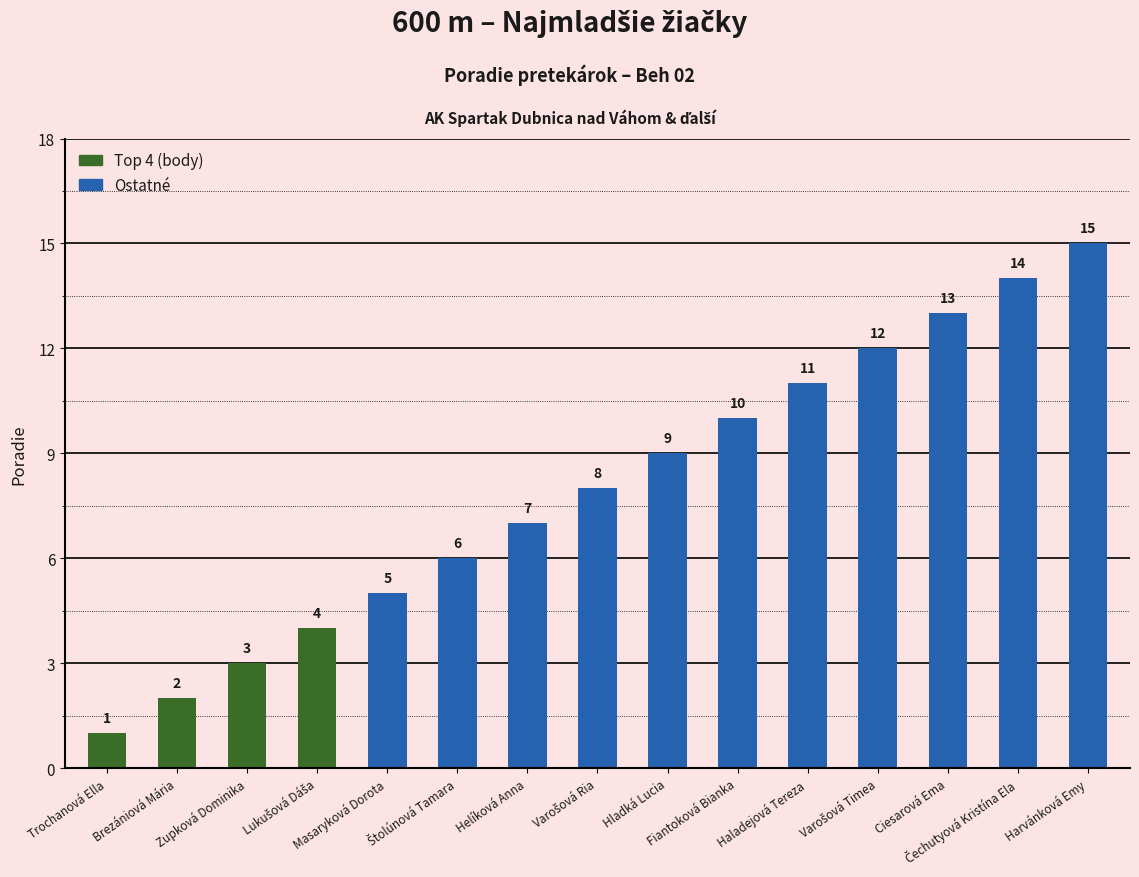

What is the difference between the second highest and second lowest values?

12